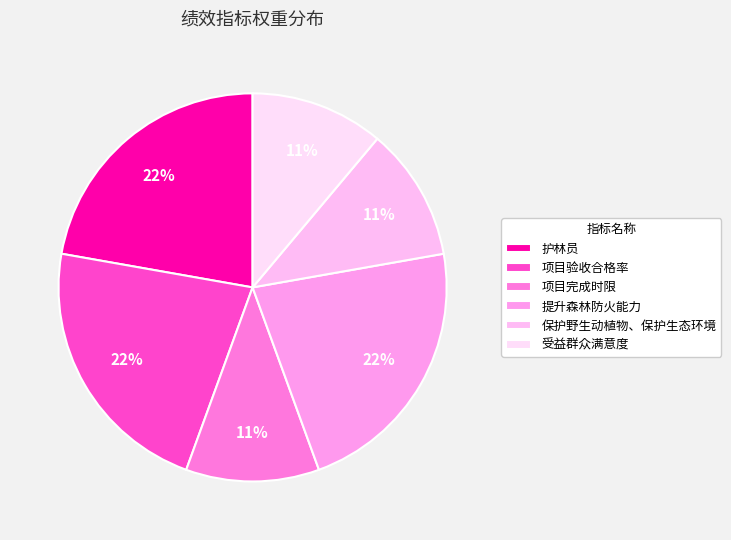

What percentage is the 受益群众满意度 slice, to the nearest percent?

11%